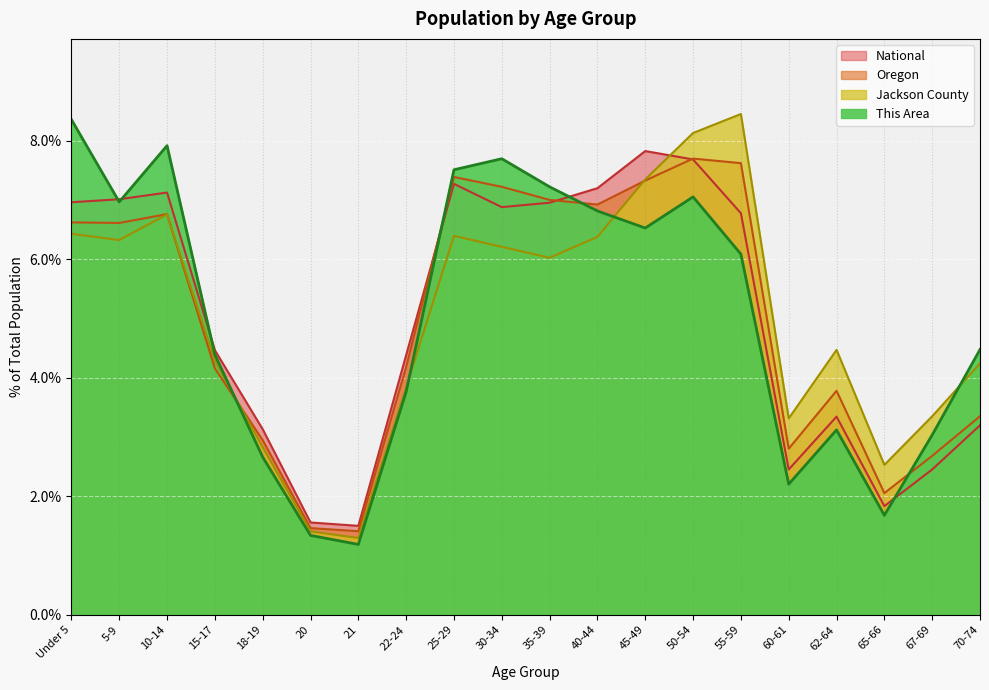

What are all the series names shown in the legend?

This Area, Jackson County, Oregon, National